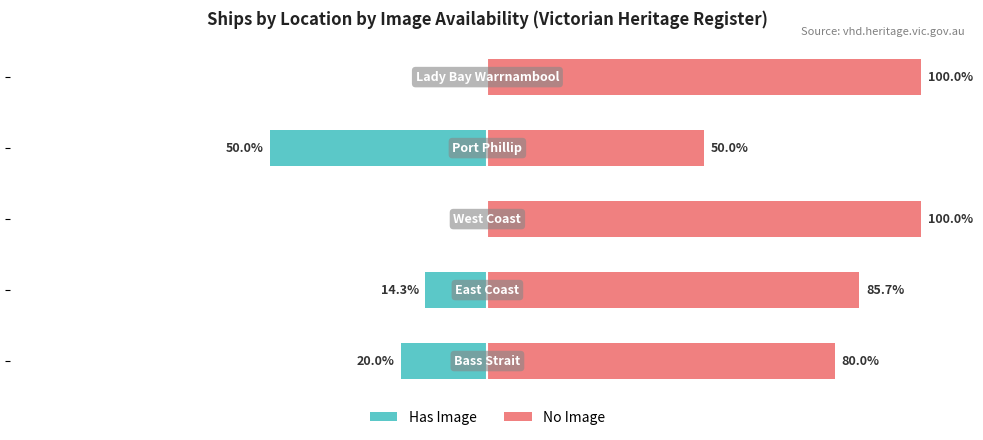

How many distinct data groups are displayed?

2